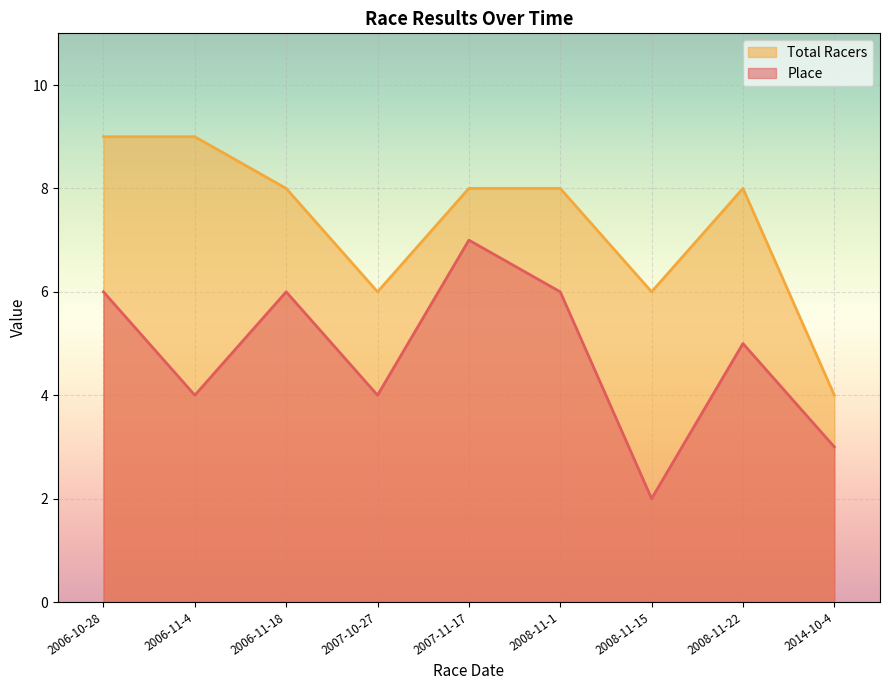

What is the value of the Total Racers point at the 1st from the left?

9